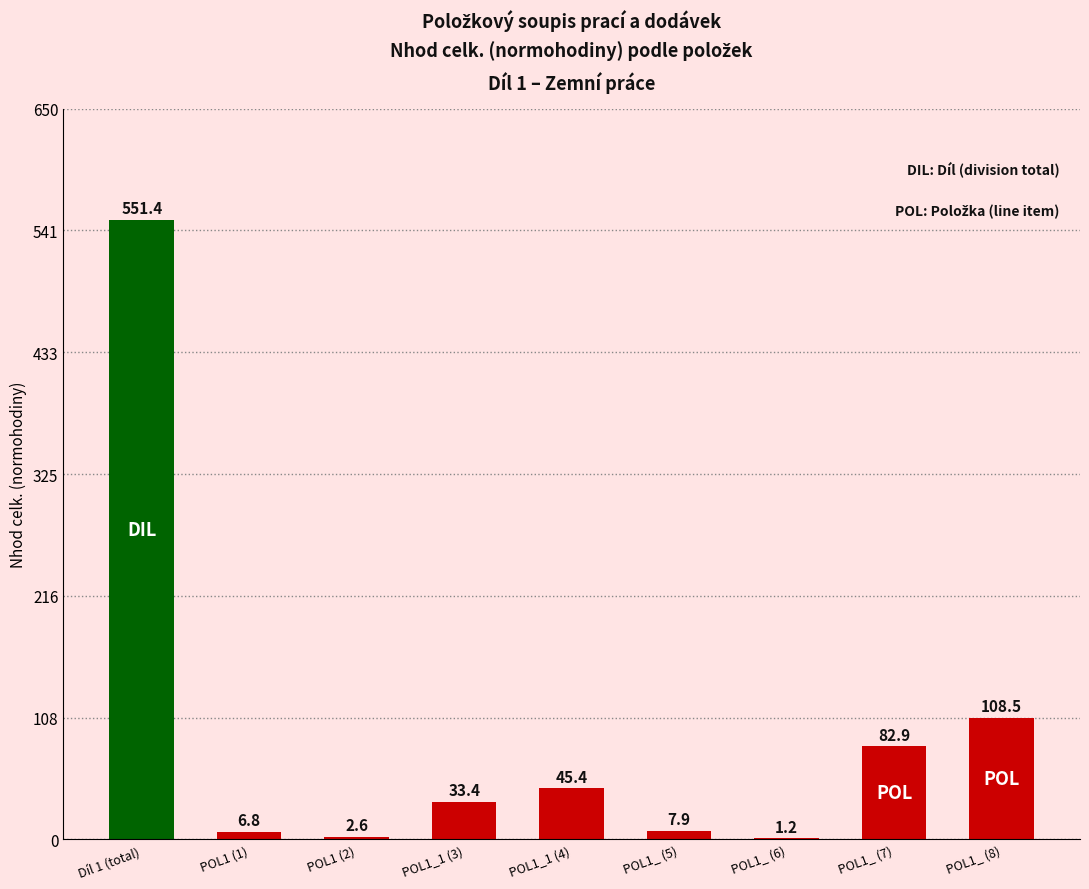

At which label is the value closest to 276?

POL1_ (8)